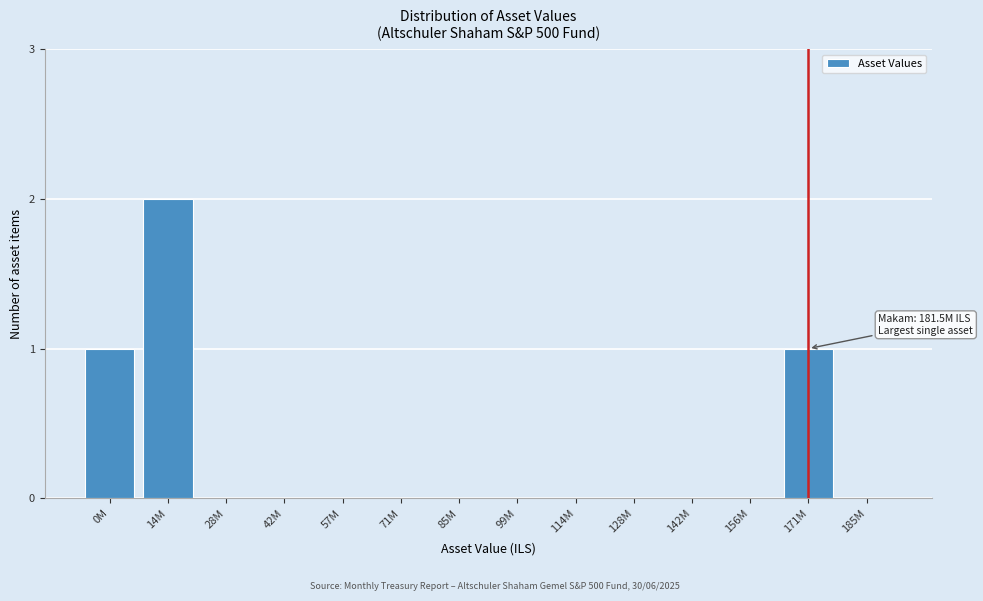

Reading left to right, what are all the values shown in this chart?

0M=1	14M=2	28M=0	42M=0	57M=0	71M=0	85M=0	99M=0	114M=0	128M=0	142M=0	156M=0	171M=1	185M=0